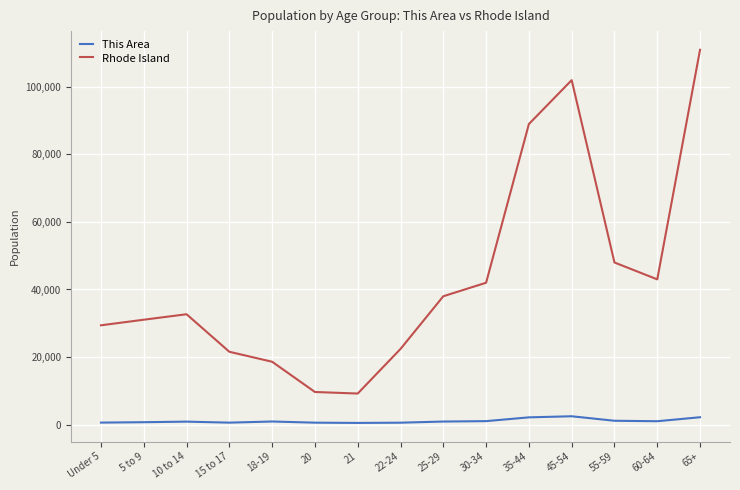

At which category is the sum across all series the highest?

65+